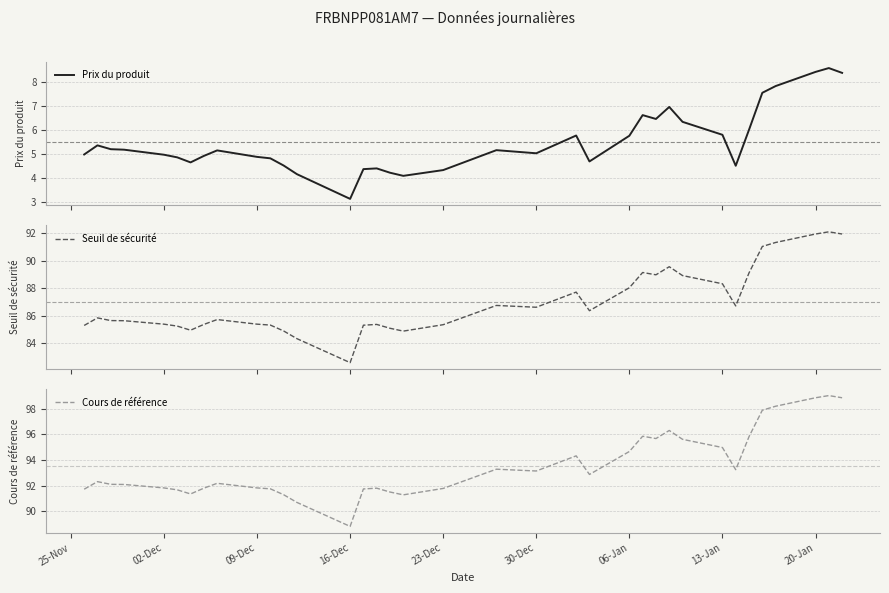

True or false: Cours de référence and Seuil de sécurité intersect in this chart.

False